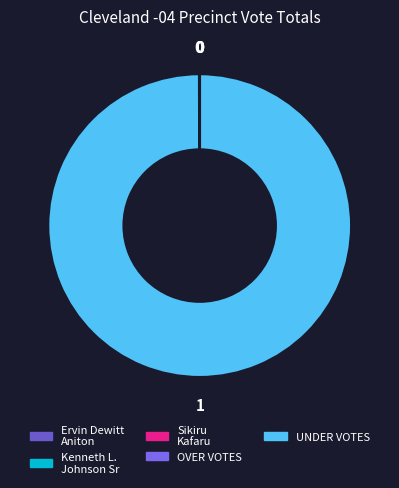

What percentage is NOT represented by Ervin Dewitt Aniton?

100.0%